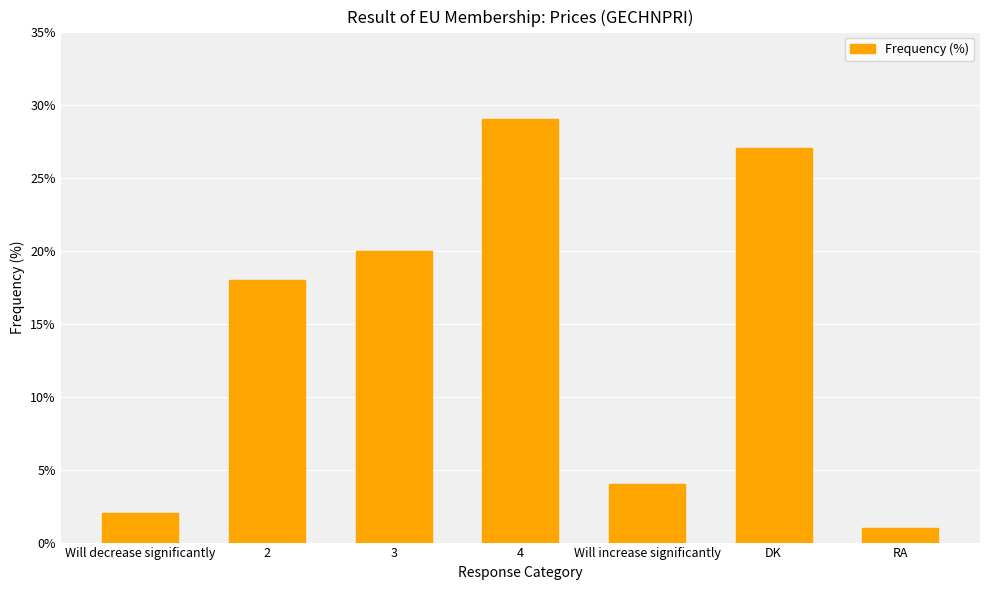

Which label corresponds to the smallest value in the chart?

RA